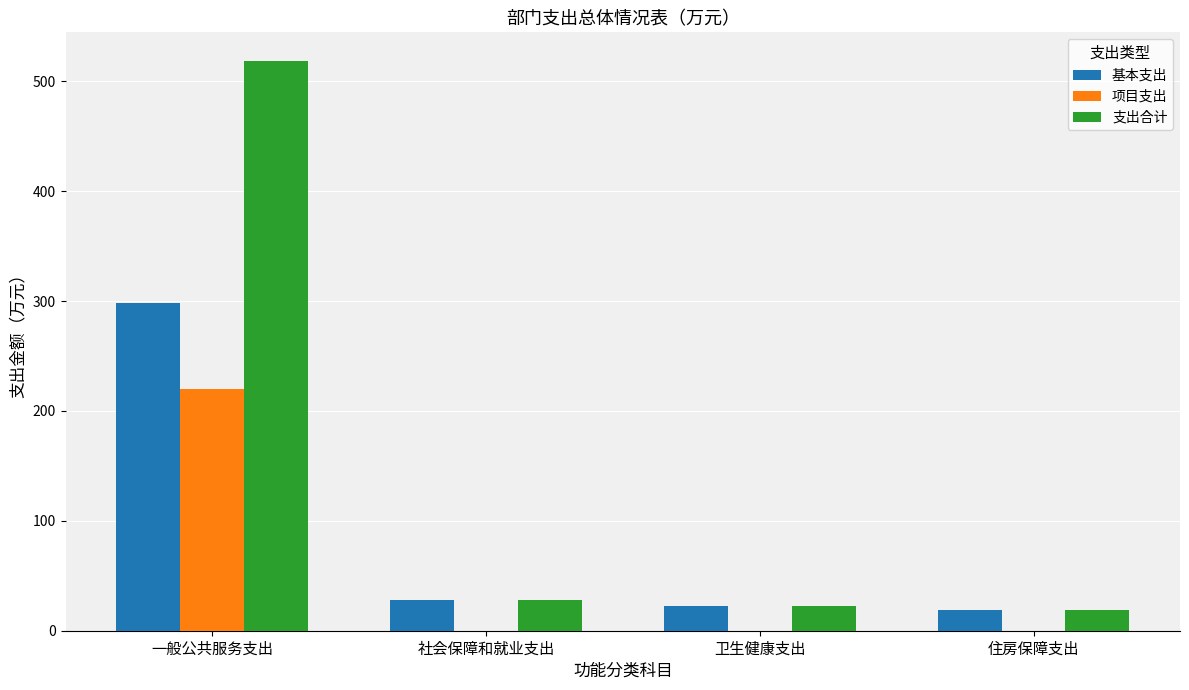

Between 一般公共服务支出 and 住房保障支出, which series saw the biggest shift?

支出合计